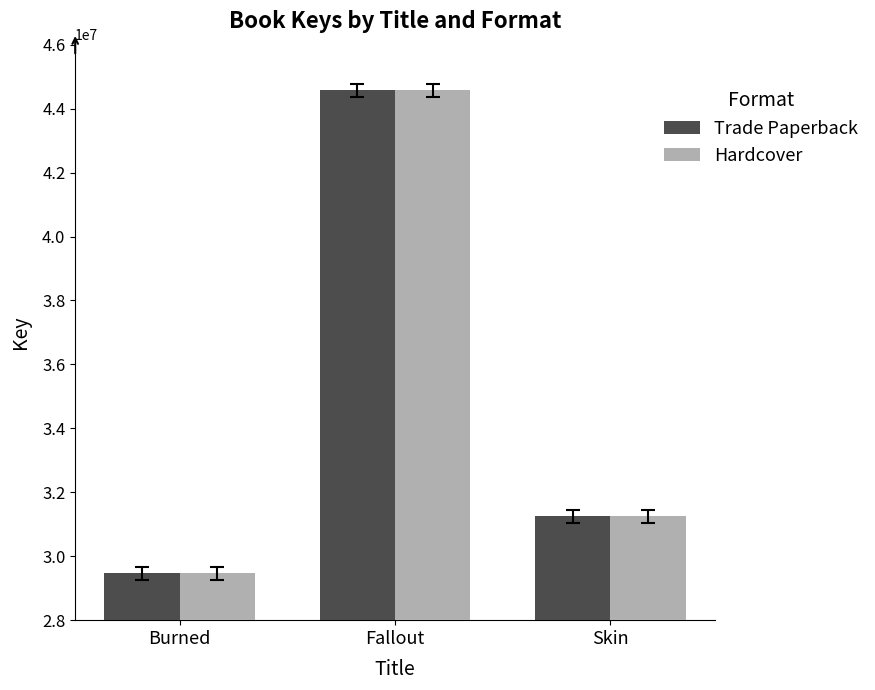

Reading left to right, transcribe all the data shown in this chart.

Trade Paperback: 29463271	44577471	31247142
Hardcover: 29463271	44577471	31247142